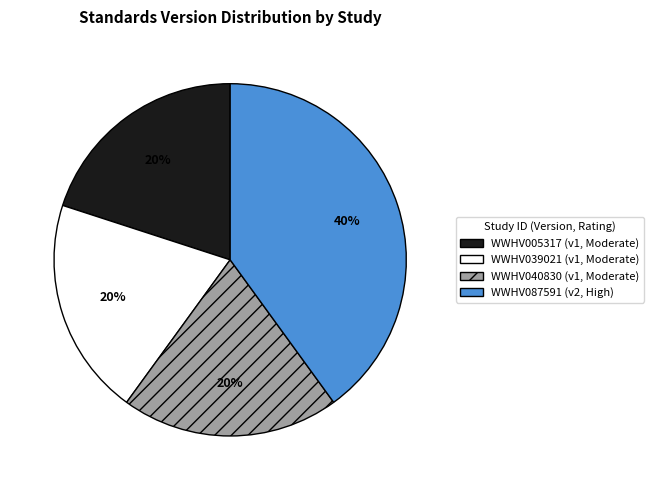

True or false: WWHV087591 accounts for 40% of the total.

True